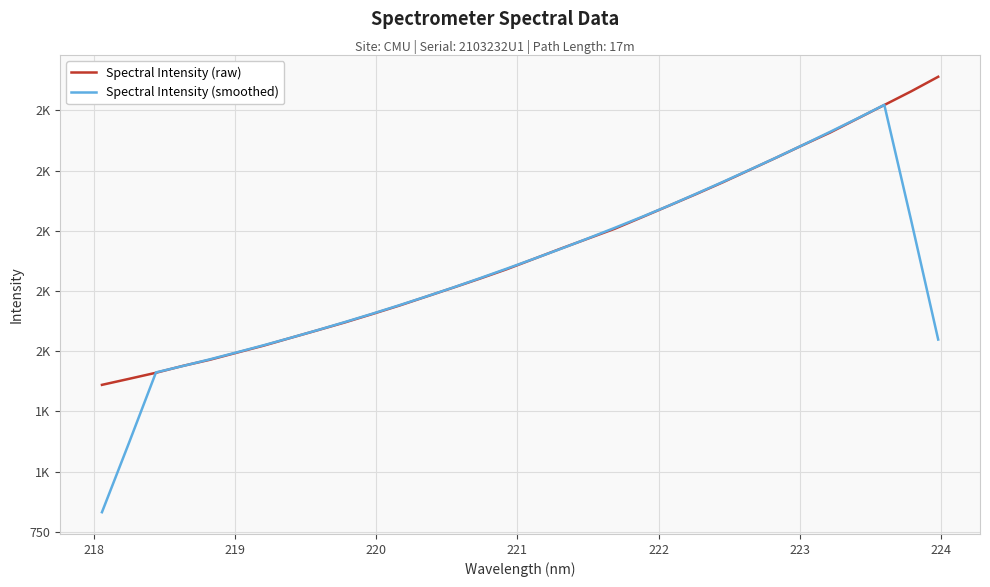

What is the greatest value displayed?

2639.8